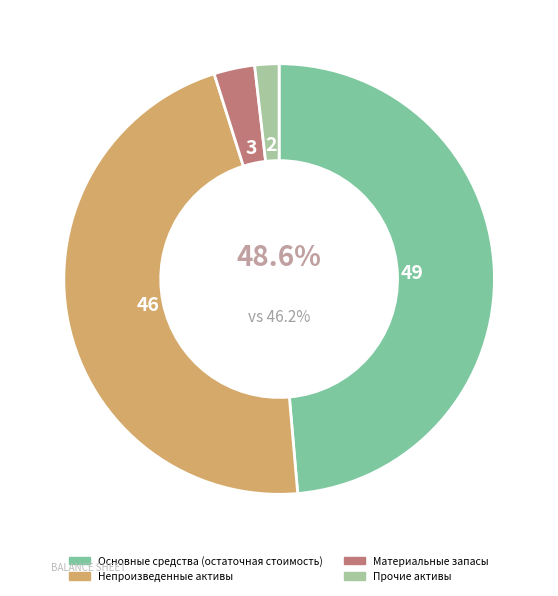

To the nearest percent, what is the combined percentage of Непроизведенные активы and Основные средства (остаточная стоимость)?

95%